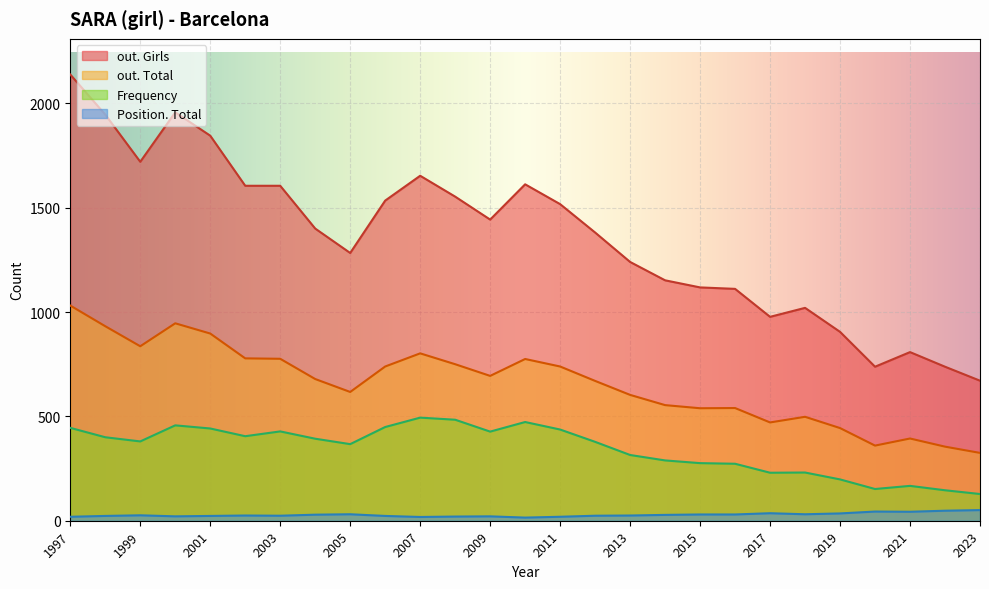

At which category is the sum across all series the highest?

1997